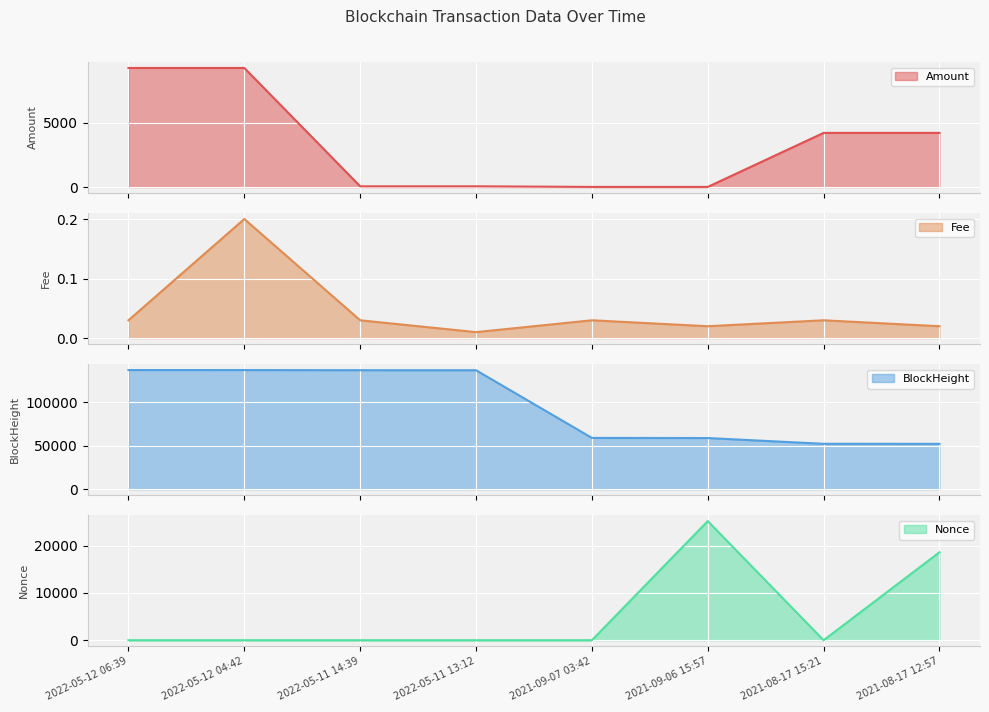

Reading left to right, what are all the values shown in this chart?

Amount: 9235.0	9235.0	60.0	60.0	14.9	15.0	4201.3	4202.4
Fee: 0.0	0.2	0.0	0.0	0.0	0.0	0.0	0.0
BlockHeight: 136946.0	136916.0	136741.0	136726.0	58944.0	58789.0	52169.0	52135.0
Nonce: 3.0	3.0	2.0	2.0	1.0	25205.0	0.0	18611.0